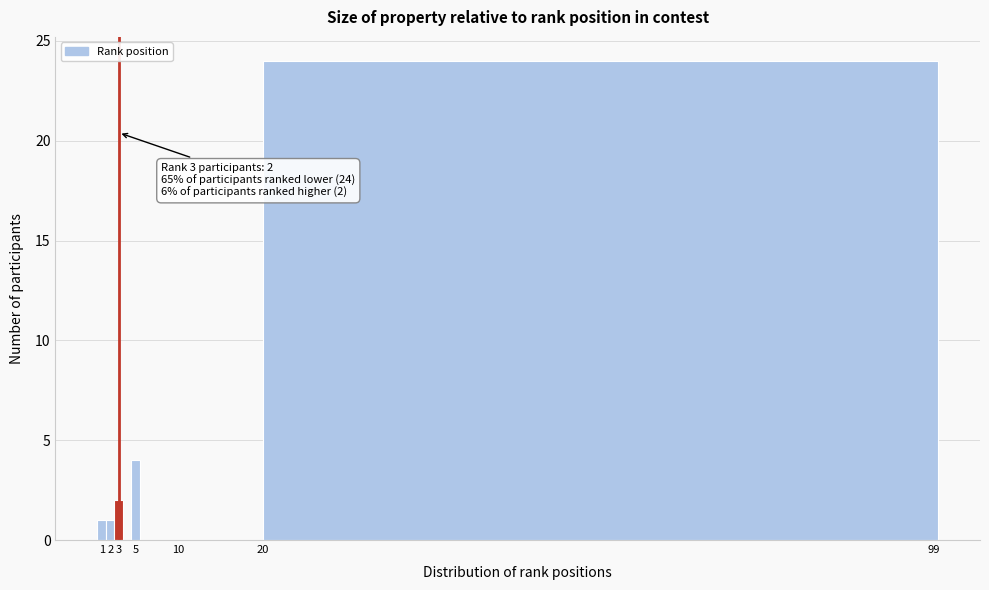

Over which range of the x-axis is the bar tallest?

20.0 to 99.5